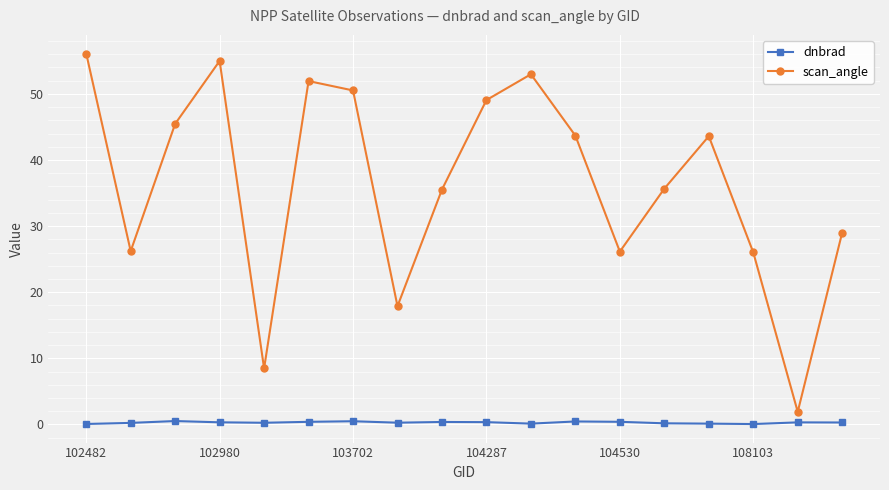

List the series in order of their overall mean, lowest first.

dnbrad, scan_angle